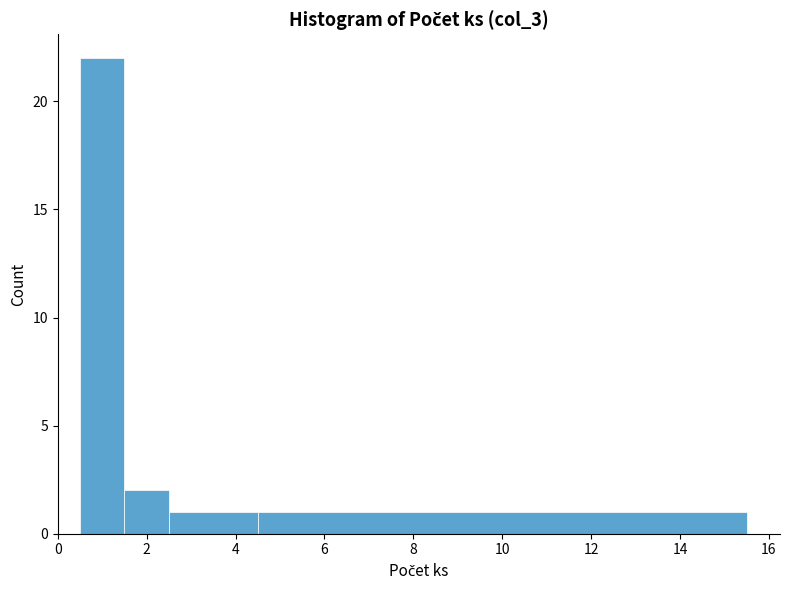

What is the height of the bar covering 0.5 to 1.5 on the x-axis? Neither the bar edges nor the heights are printed on the chart, so give them approximately, as read against the axes.

22